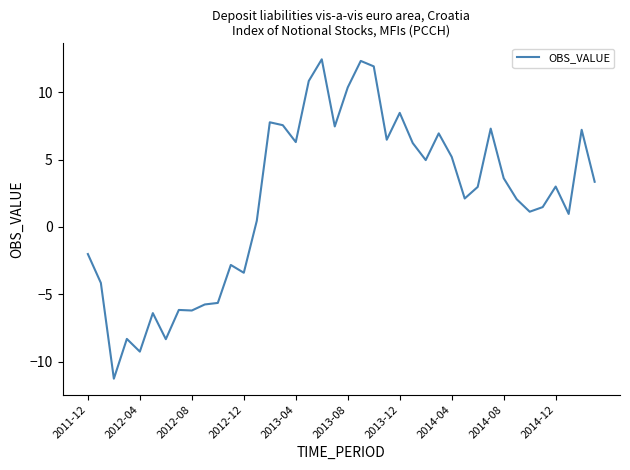

What is the minimum value shown in the chart?

-11.3